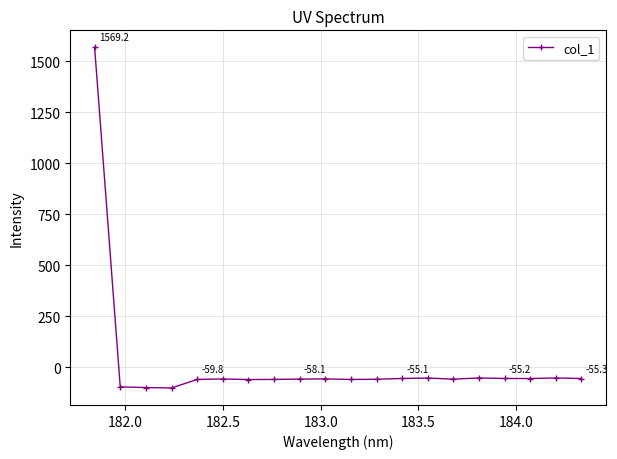

What is the difference between the maximum and minimum values?

1670.8